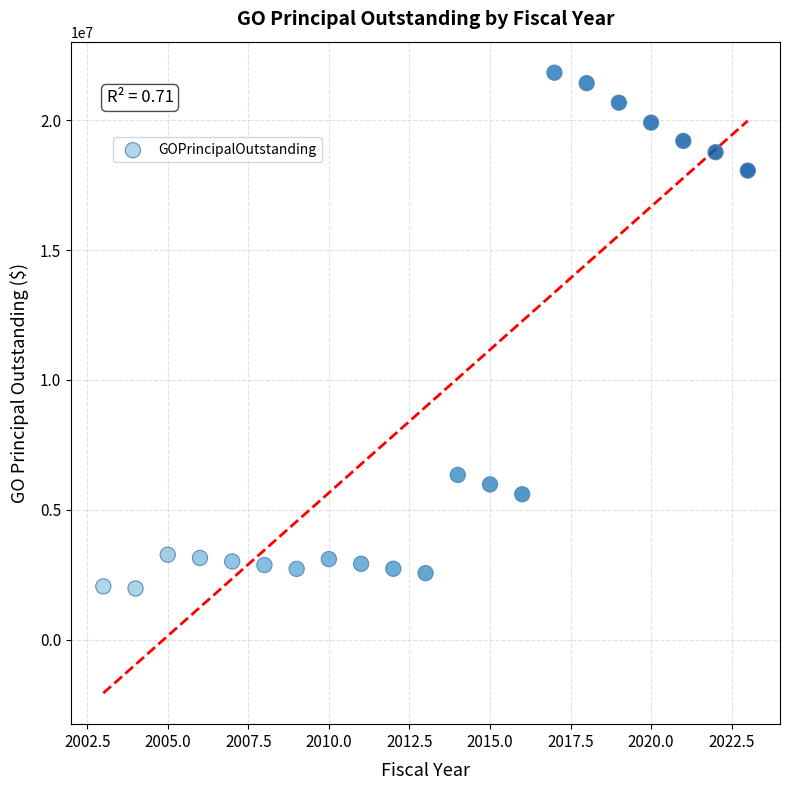

What Y value in the scatter plot is closest to 11901000?

6345000